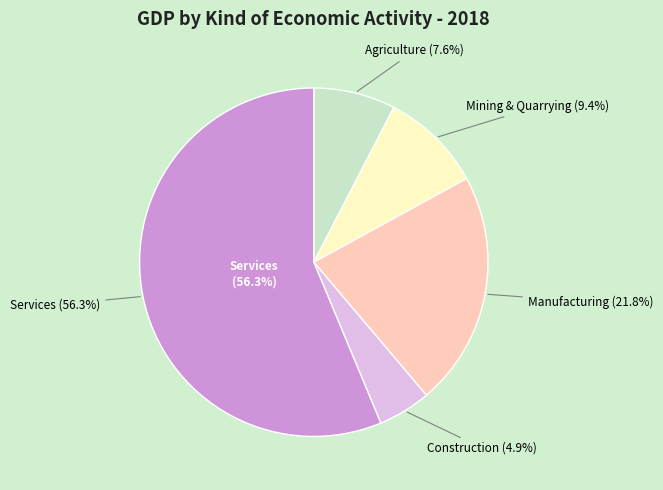

How many slices are in this pie chart?

5